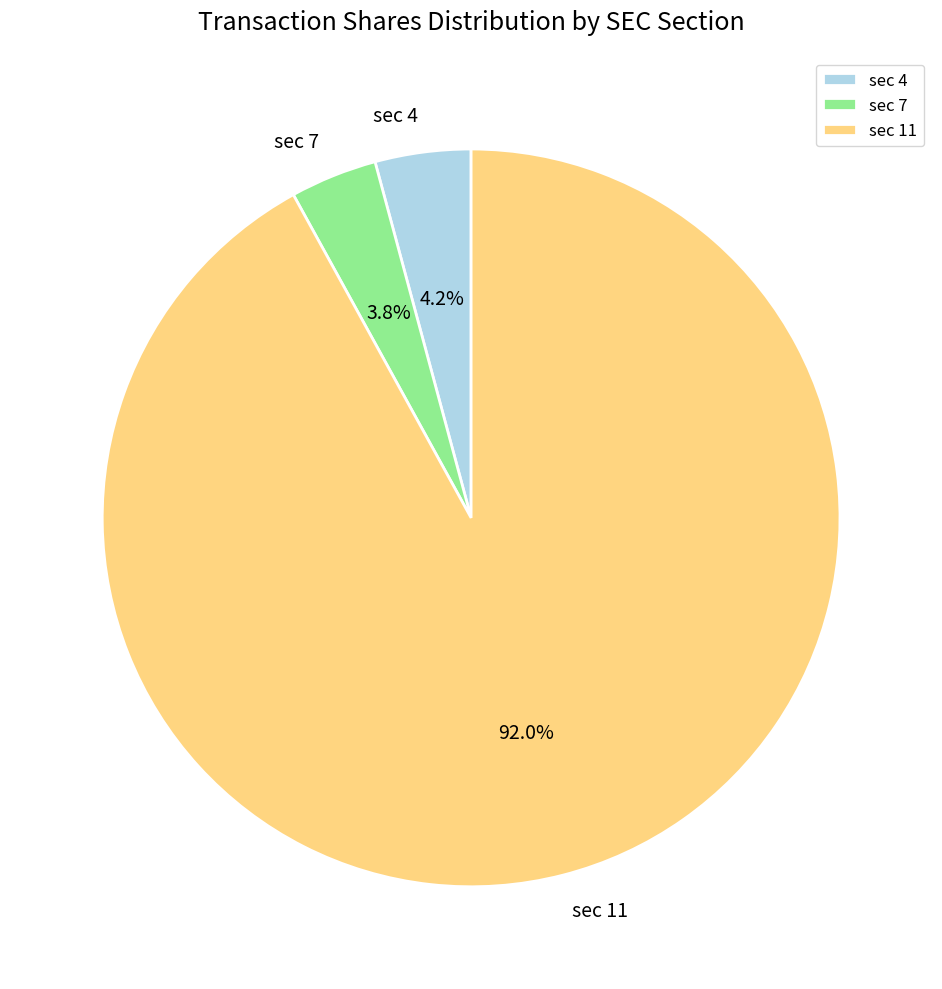

Which category has the biggest portion of the pie?

sec 11